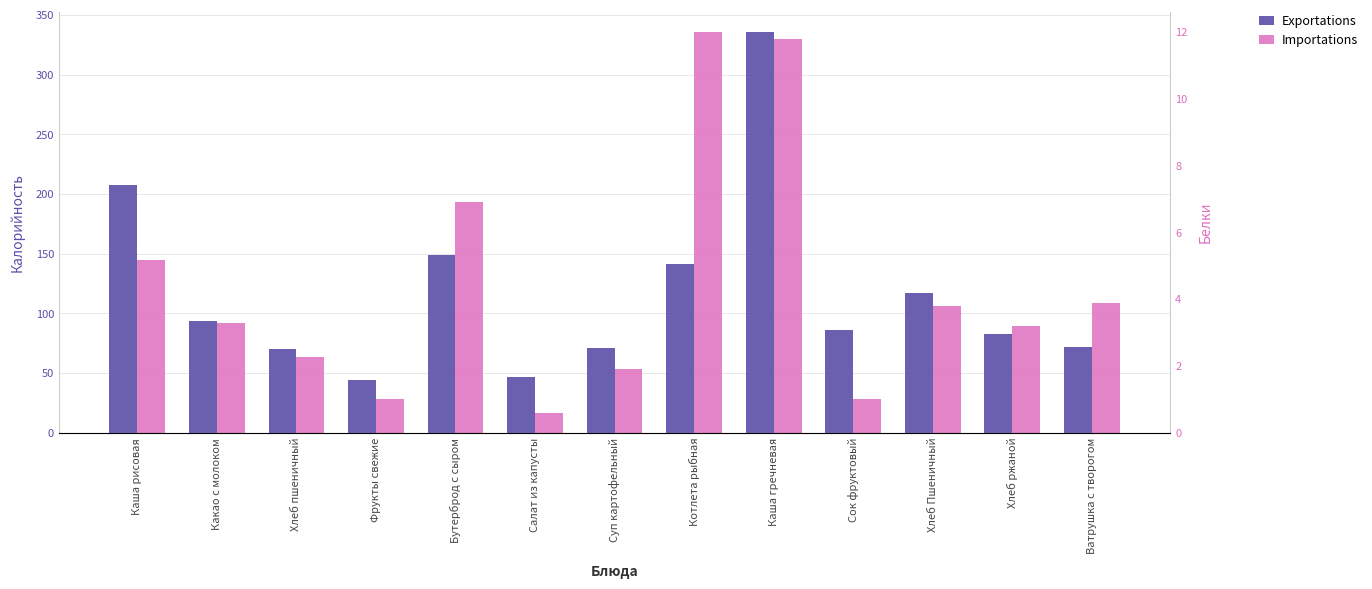

What is the sum of the Exportations values at Какао с молоком and Каша гречневая?

429.8